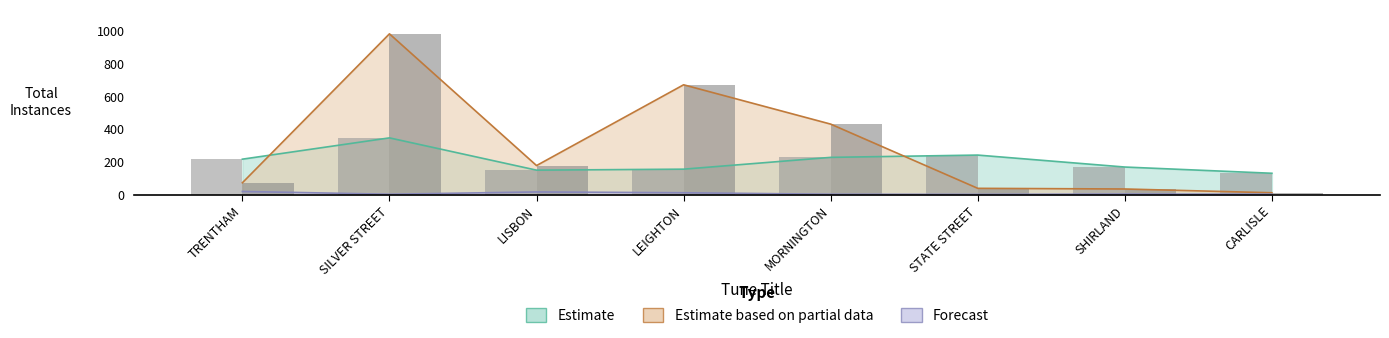

Which series has the largest range (max minus min)?

Estimate based on partial data